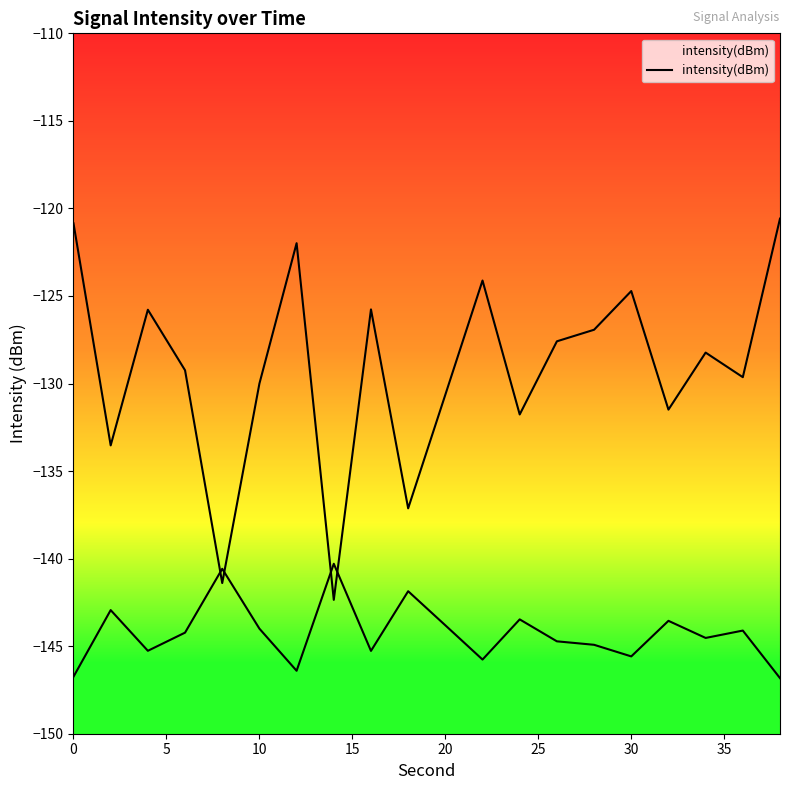

How many categories are shown in the chart?

20